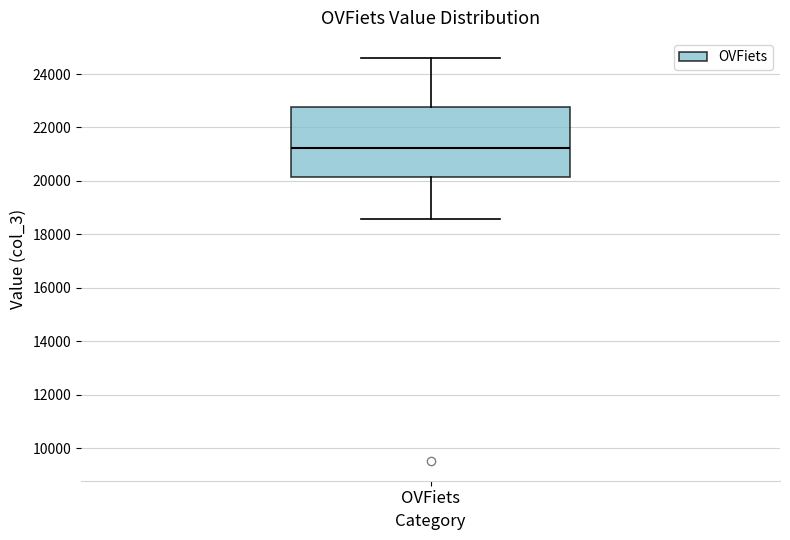

Read this box plot against the y-axis: the position of the median line, the range covered by the box, and the ends of both whiskers. The values are not printed on the chart, so give them approximately, as read against the axis.

median 21200, box 20200 to 22800, whiskers 18600 to 24600